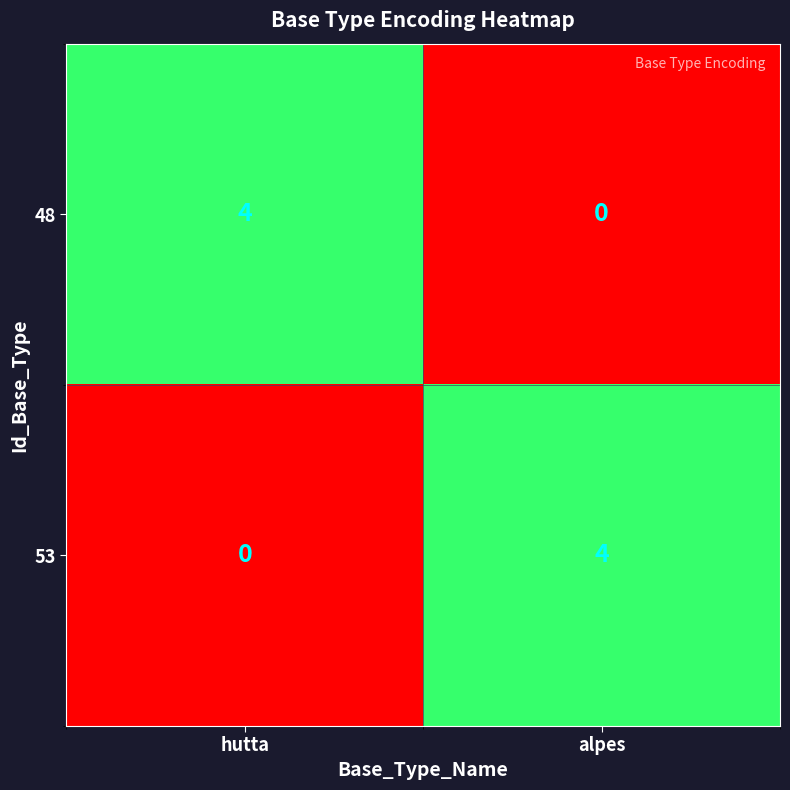

At how many categories does at least one series exceed 2?

2